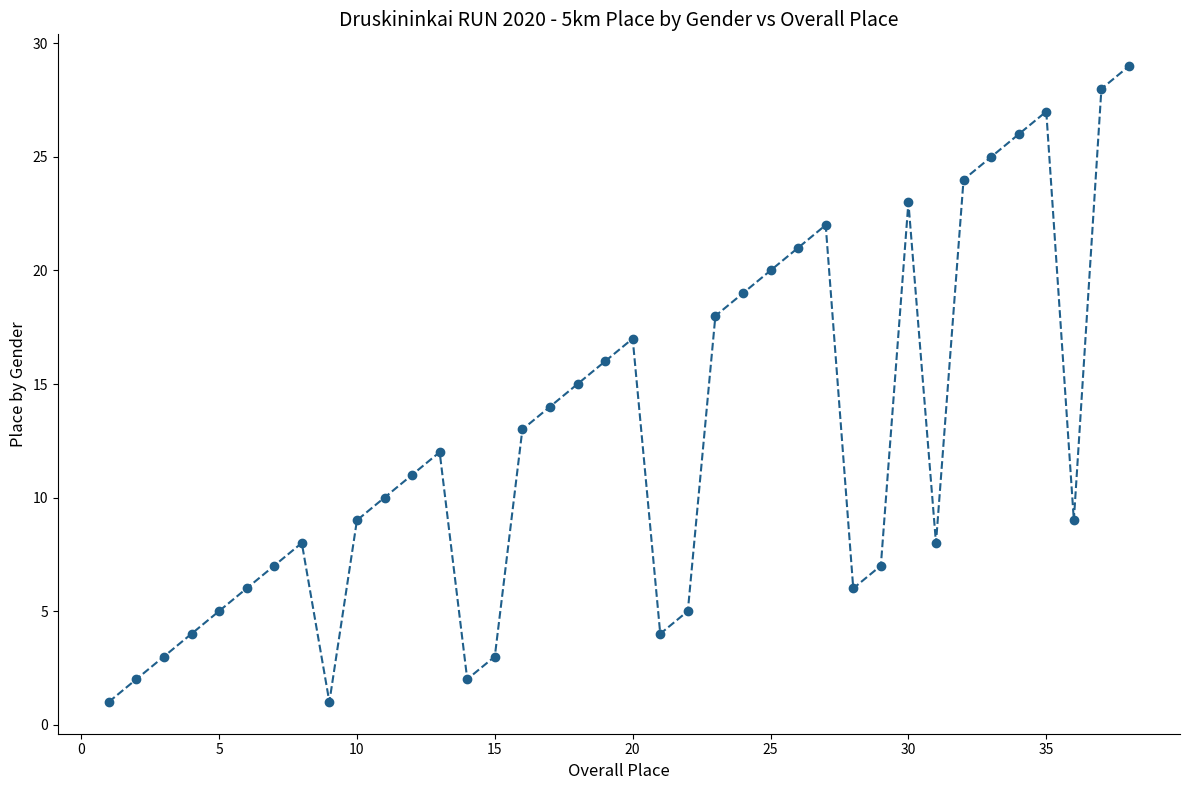

How many points are lower than both their immediate neighbors (excluding endpoints)?

6